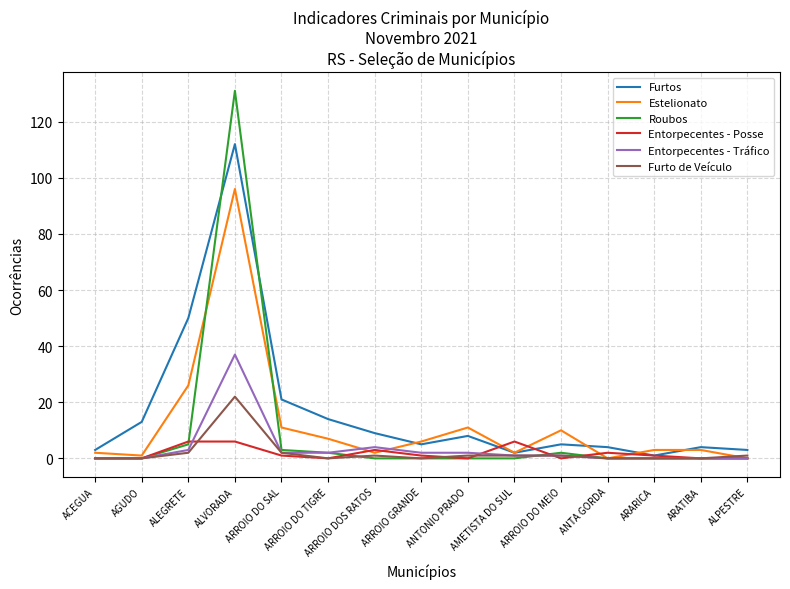

What is the maximum value shown in the chart?

131